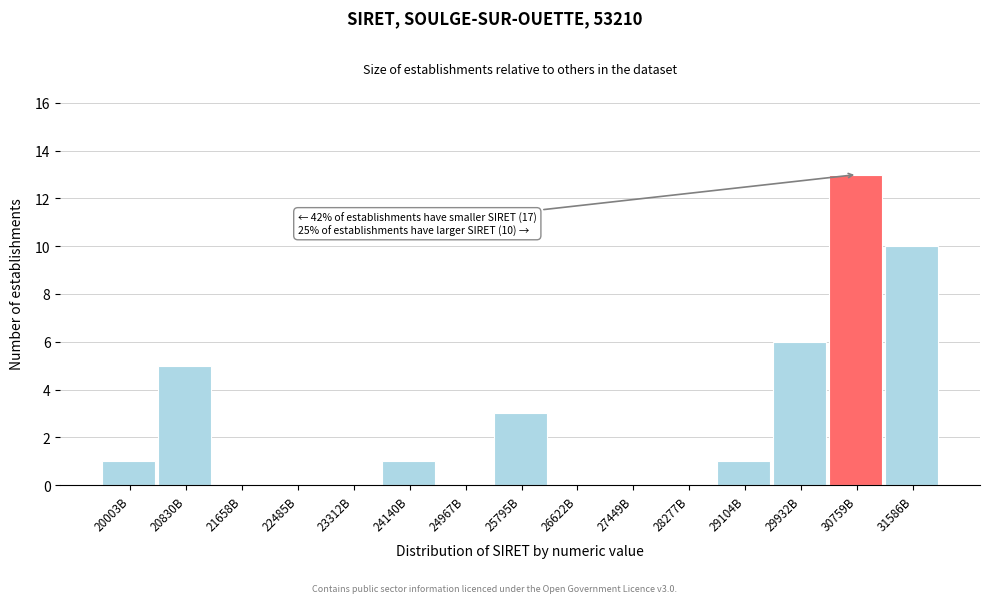

Reading left to right, what are all the values shown in this chart?

20003B=1	20830B=5	21658B=0	22485B=0	23312B=0	24140B=1	24967B=0	25795B=3	26622B=0	27449B=0	28277B=0	29104B=1	29932B=6	30759B=13	31586B=10